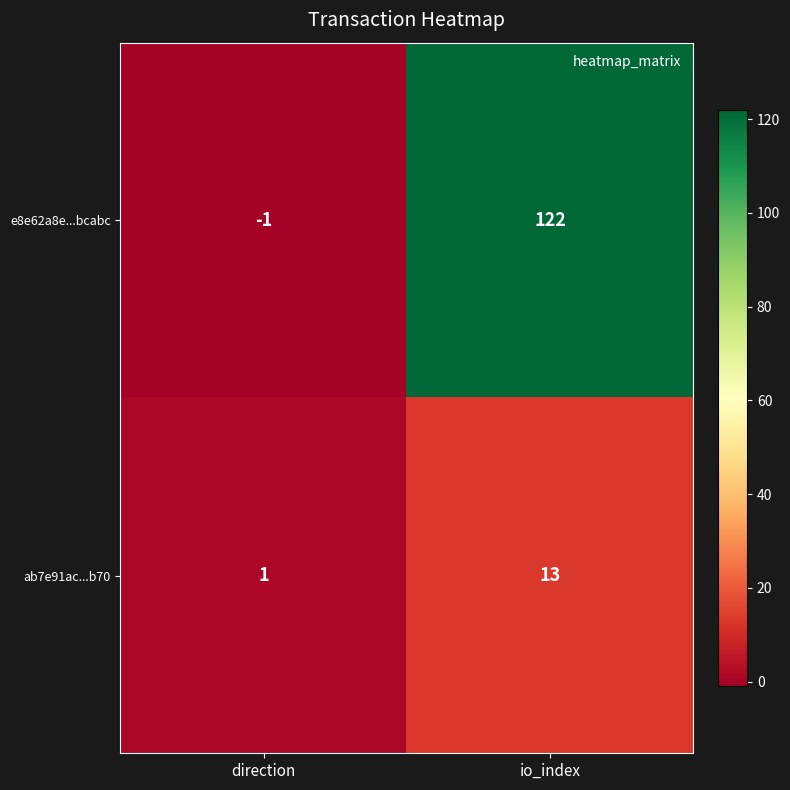

Which series has the widest spread of values?

e8e62a8e...bcabc